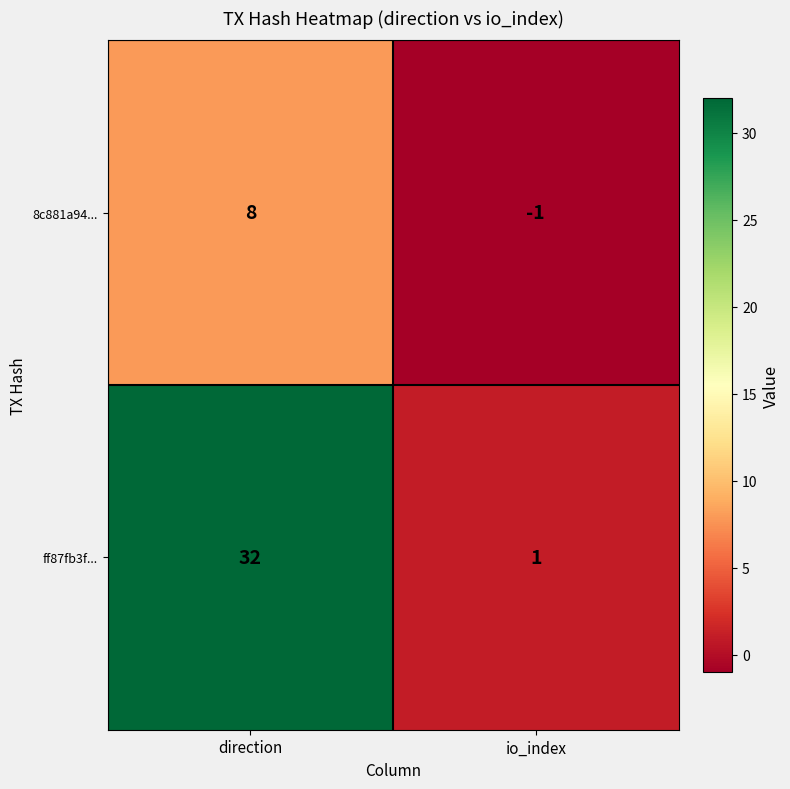

Which series has the largest range (max minus min)?

ff87fb3f...